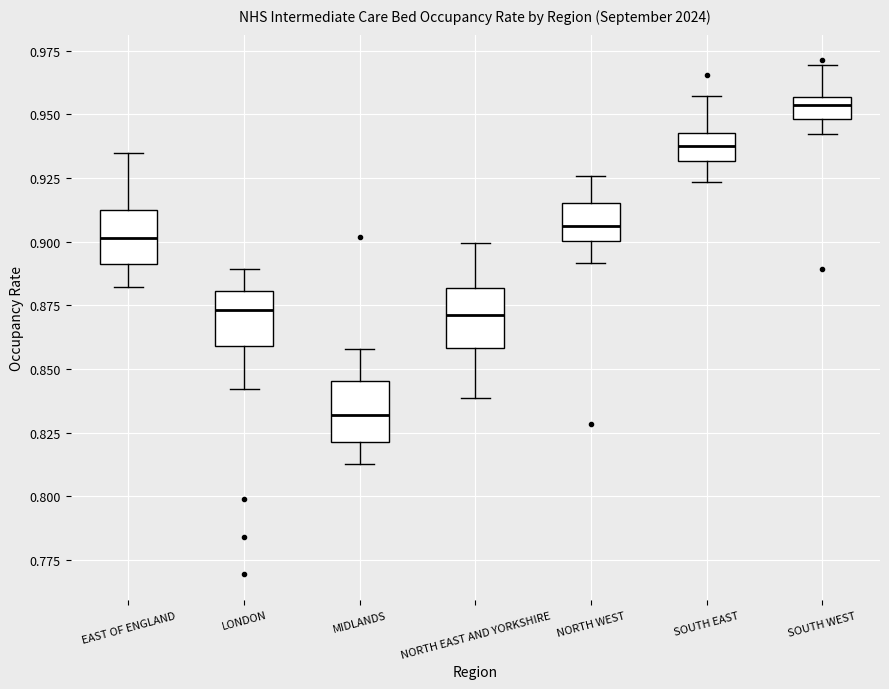

Reading left to right, read every box against the y-axis: the position of its median line, the range the box covers, and the ends of its whiskers. The values are not printed on the chart, so give them approximately, as read against the axis.

EAST OF ENGLAND: median 0.900, box 0.890 to 0.910, whiskers 0.880 to 0.935
LONDON: median 0.875, box 0.860 to 0.880, whiskers 0.840 to 0.890
MIDLANDS: median 0.830, box 0.820 to 0.845, whiskers 0.815 to 0.860
NORTH EAST AND YORKSHIRE: median 0.870, box 0.860 to 0.880, whiskers 0.840 to 0.900
NORTH WEST: median 0.905, box 0.900 to 0.915, whiskers 0.890 to 0.925
SOUTH EAST: median 0.940, box 0.930 to 0.945, whiskers 0.925 to 0.955
SOUTH WEST: median 0.955 (inside the box), box 0.950 to 0.955, whiskers 0.940 to 0.970